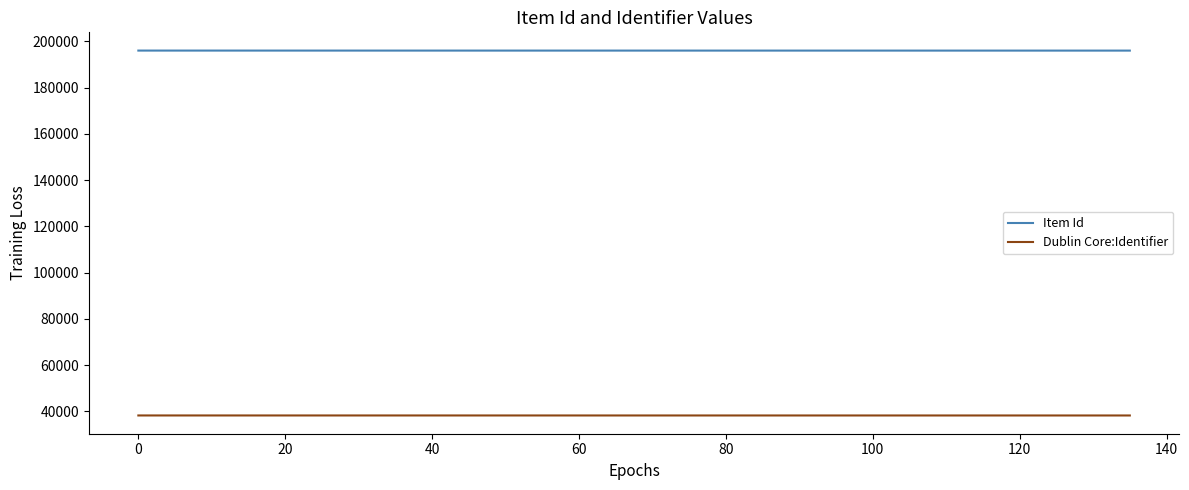

List the series in order of their overall mean, lowest first.

Dublin Core:Identifier, Item Id